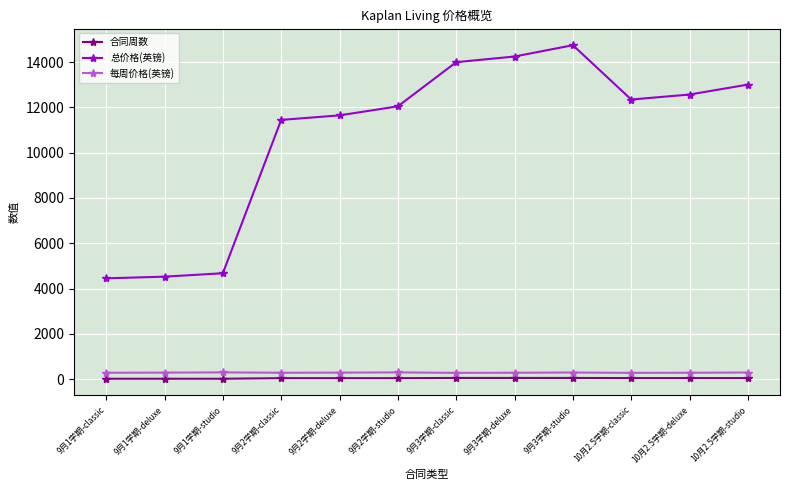

What is the highest value of the 总价格(英镑) series?

14750